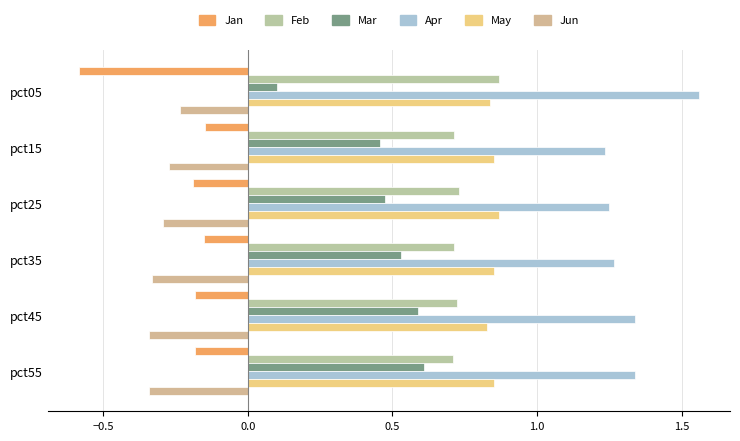

How many data points does each series have?

6